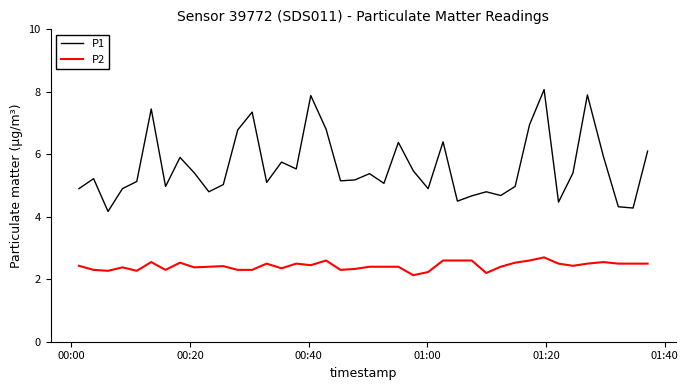

What is the minimum value shown in the chart?

2.1